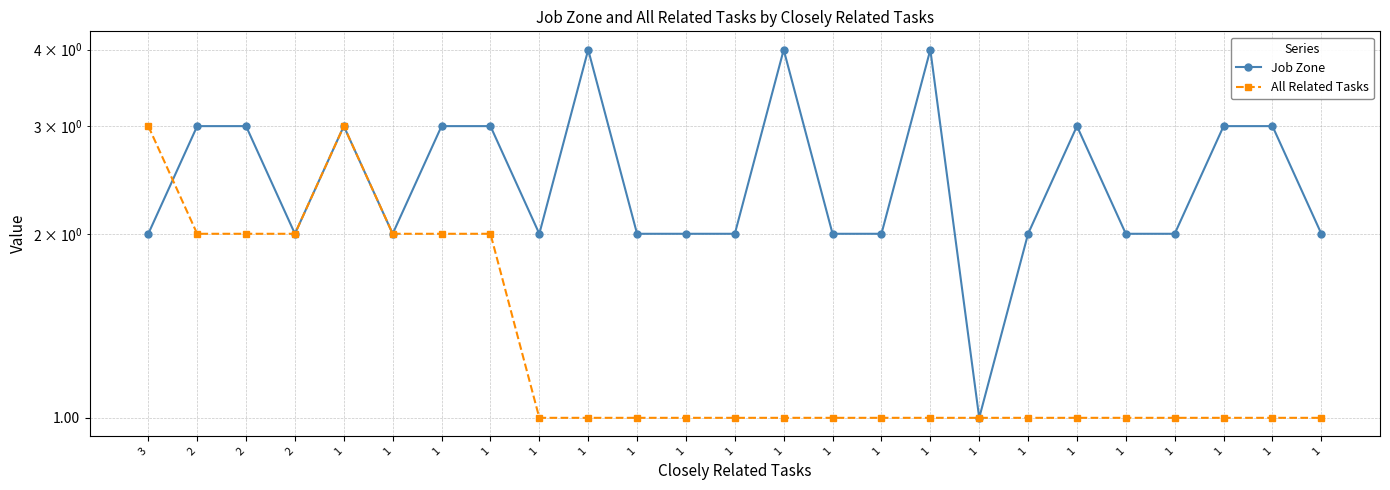

Reading right to left, transcribe all the data shown in this chart.

Job Zone: 1=2	1=3	1=3	1=2	1=2	1=3	1=2	1=1	1=4	1=2	1=2	1=4	1=2	1=2	1=2	1=4	1=2	1=3	1=3	1=2	1=3	2=2	2=3	2=3	3=2
All Related Tasks: 1=1	1=1	1=1	1=1	1=1	1=1	1=1	1=1	1=1	1=1	1=1	1=1	1=1	1=1	1=1	1=1	1=1	1=2	1=2	1=2	1=3	2=2	2=2	2=2	3=3